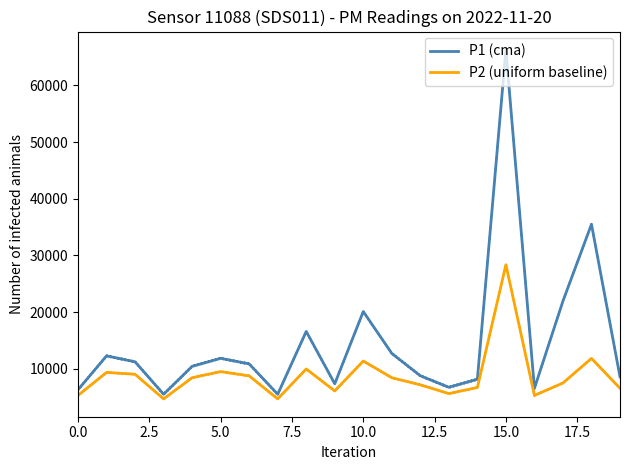

Is this an area chart (filled region under the line)?

No